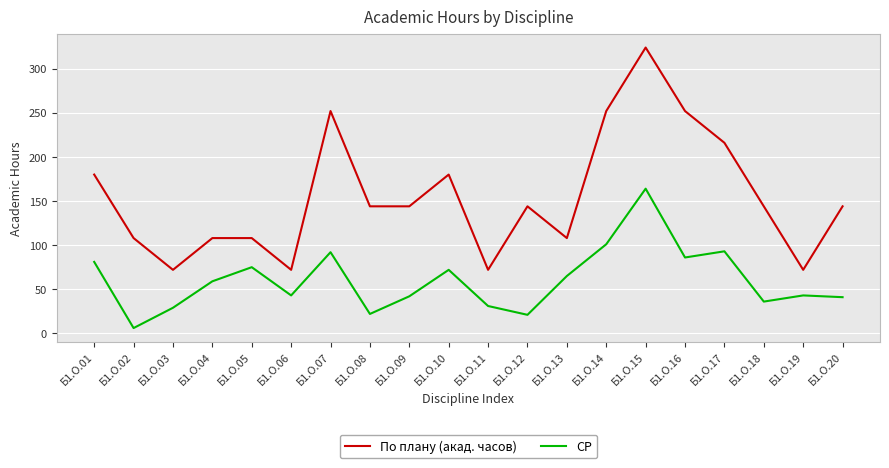

The value of По плану (акад. часов) at Б1.О.15 is 541. True or false?

False